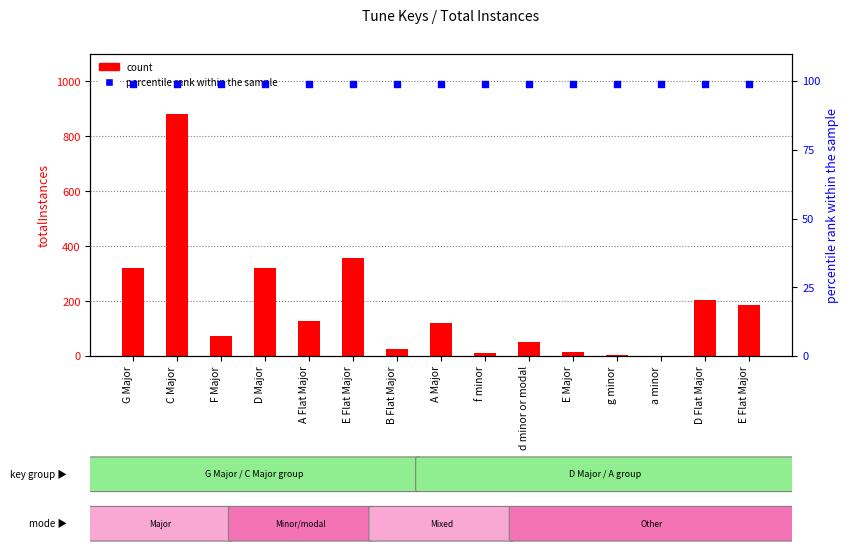

Which series contains the lowest Y value?

count